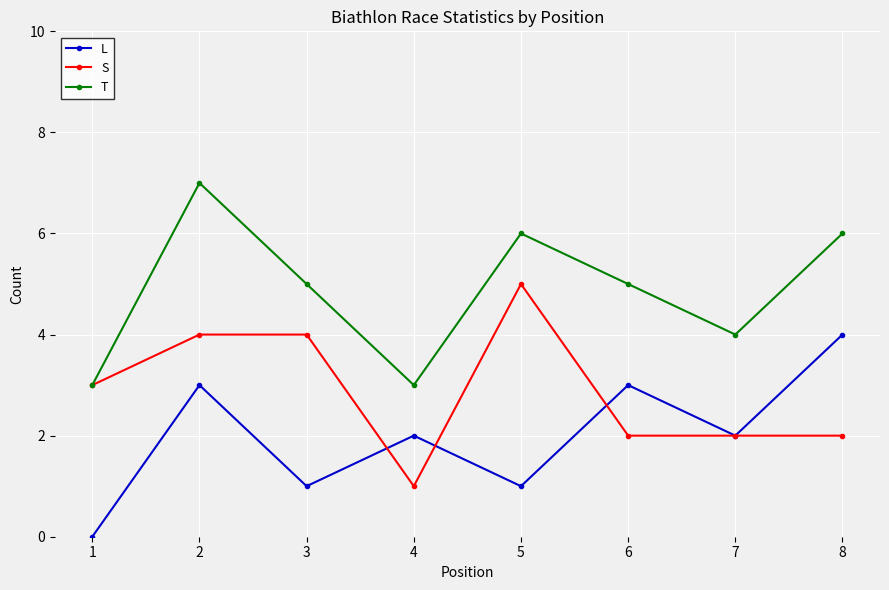

Which series has the largest total across all categories?

T